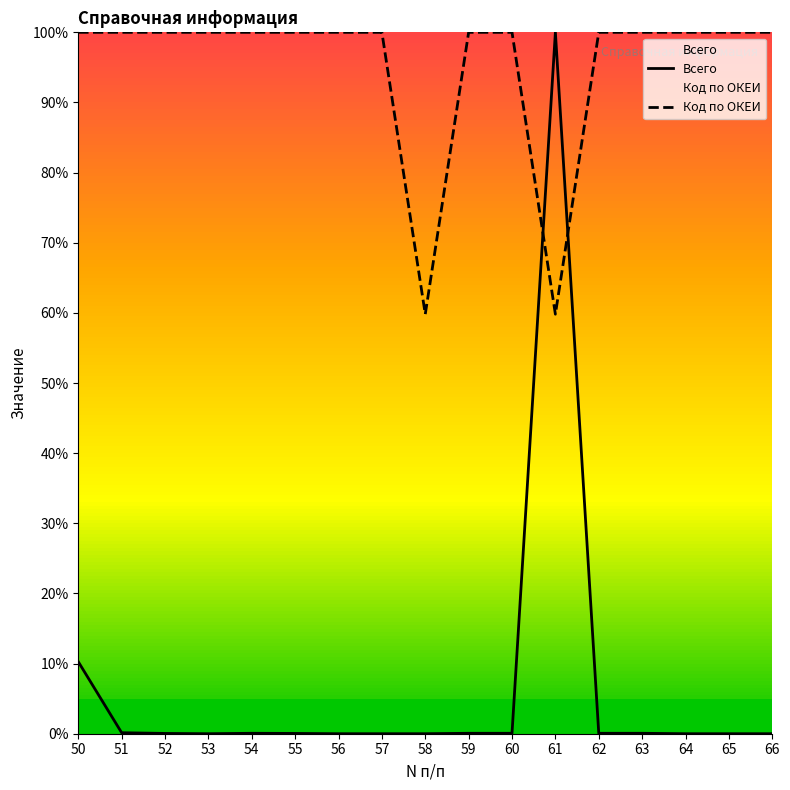

Which series changed the most between 56 and 65?

Всего